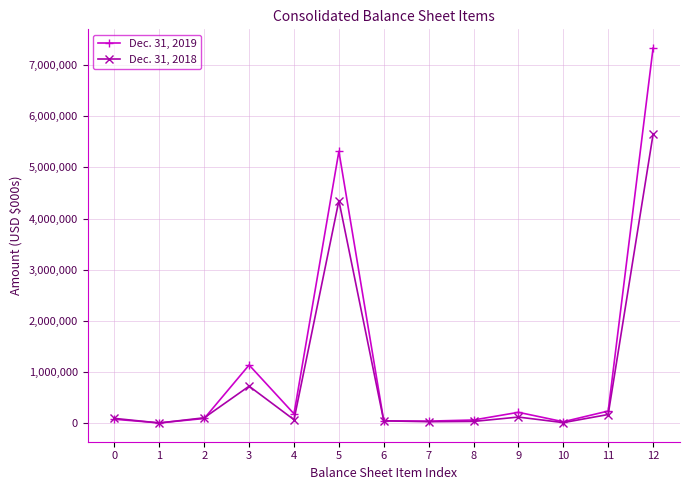

Rank the series by their maximum value, from highest to lowest.

Dec. 31, 2019, Dec. 31, 2018